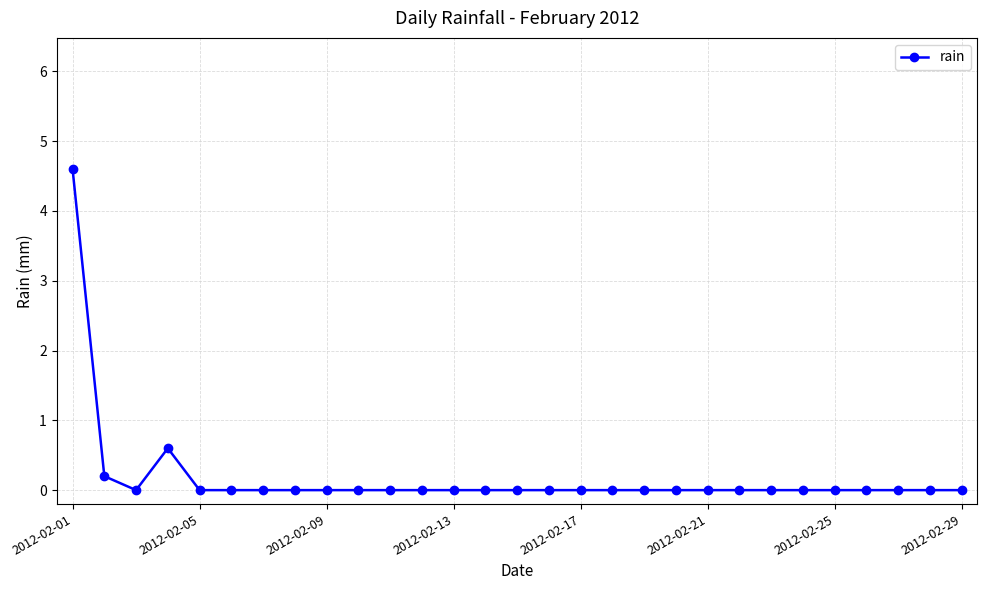

Reading left to right, what are all the values shown in this chart?

4.6	0.2	0.0	0.6	0.0	0.0	0.0	0.0	0.0	0.0	0.0	0.0	0.0	0.0	0.0	0.0	0.0	0.0	0.0	0.0	0.0	0.0	0.0	0.0	0.0	0.0	0.0	0.0	0.0